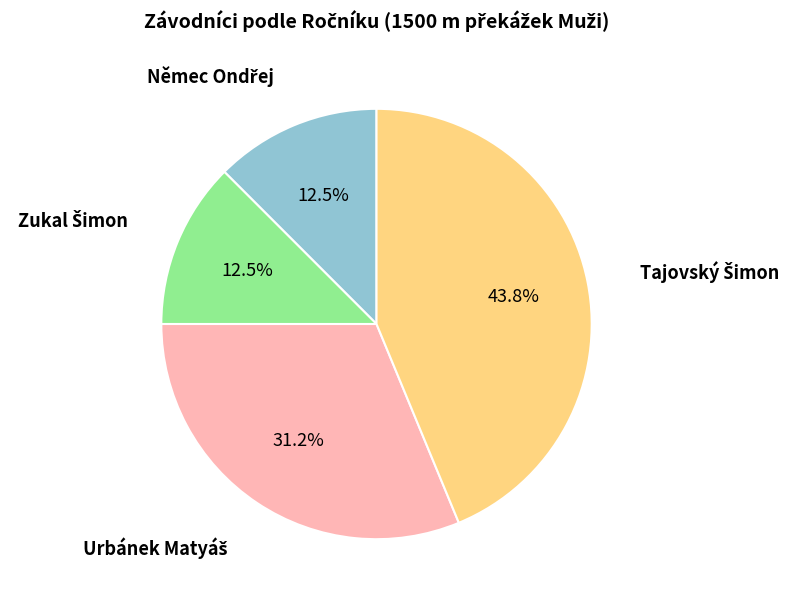

Does any single category account for the majority?

No